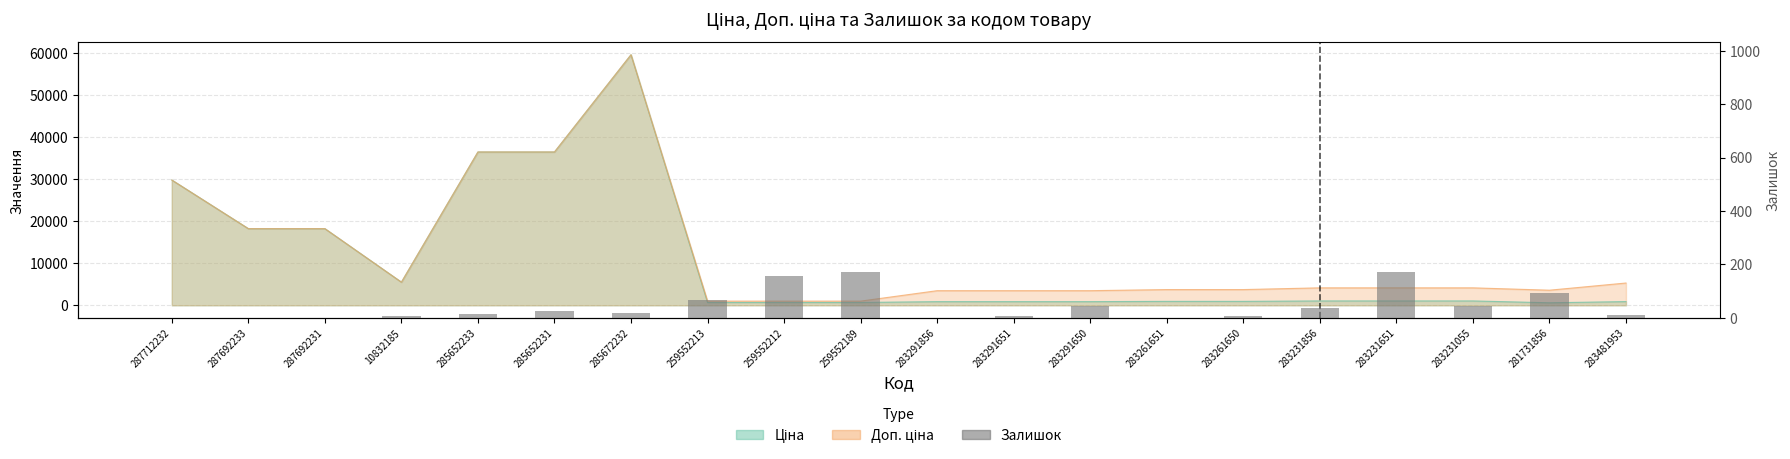

How many values are below 17?

10